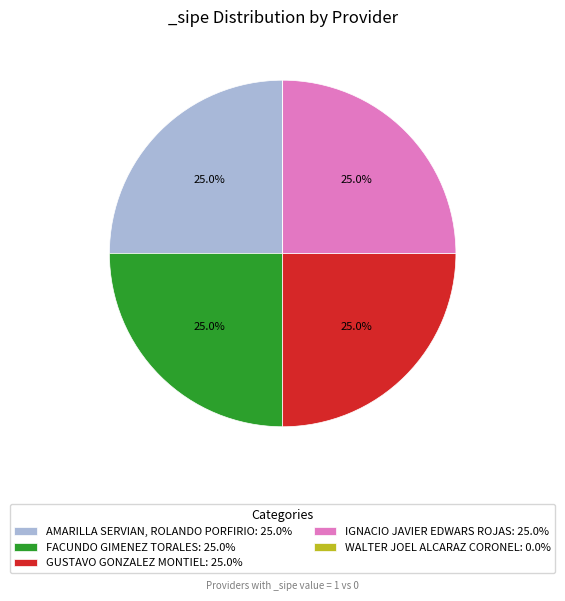

Approximately how many times larger is the value at AMARILLA SERVIAN, ROLANDO PORFIRIO: 25.0% compared to IGNACIO JAVIER EDWARS ROJAS: 25.0%?

1.0